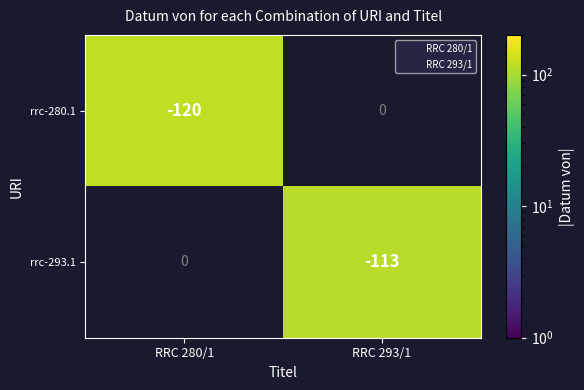

Between RRC 293/1 and RRC 280/1, which is larger?

RRC 280/1